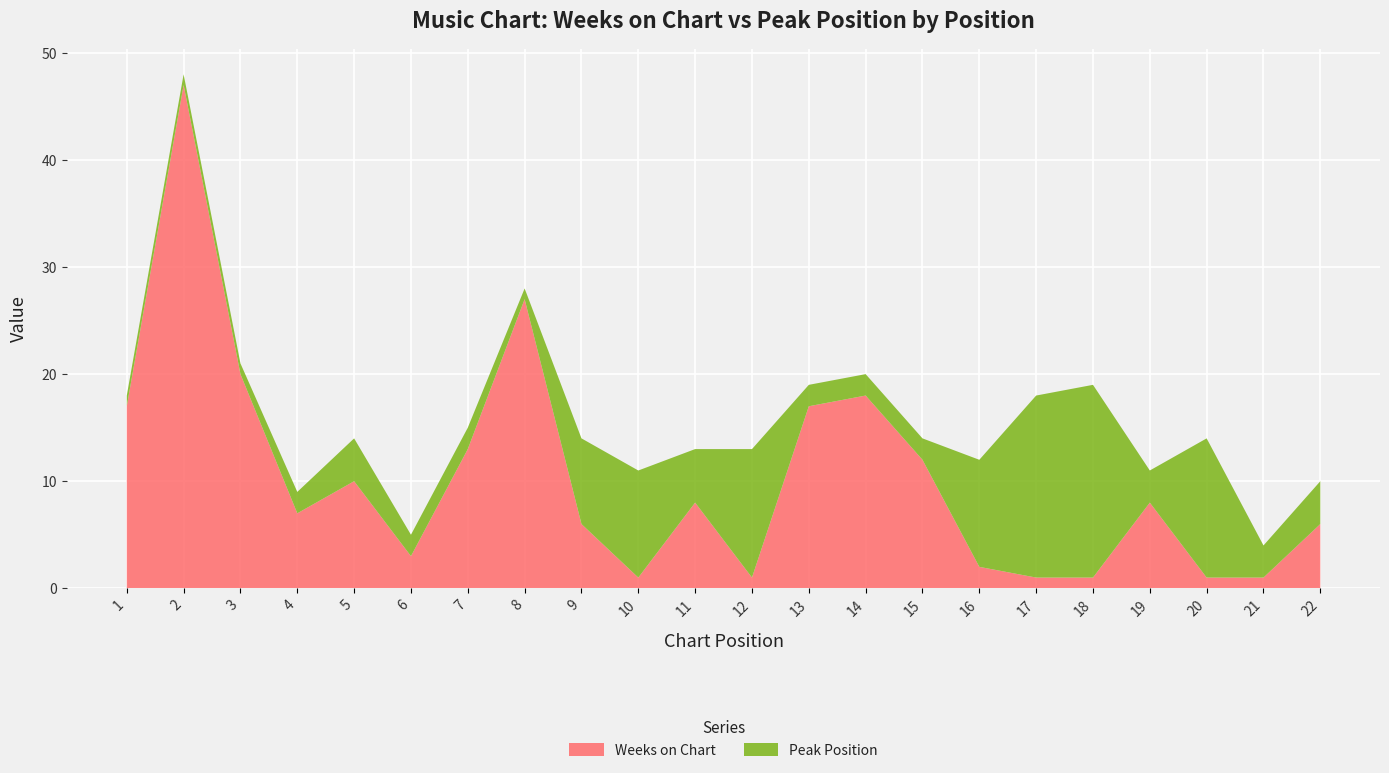

Reading left to right, extract all data points from this chart.

Weeks on Chart: 1=17	2=47	3=20	4=7	5=10	6=3	7=13	8=27	9=6	10=1	11=8	12=1	13=17	14=18	15=12	16=2	17=1	18=1	19=8	20=1	21=1	22=6
Peak Position: 1=1	2=1	3=1	4=2	5=4	6=2	7=2	8=1	9=8	10=10	11=5	12=12	13=2	14=2	15=2	16=10	17=17	18=18	19=3	20=13	21=3	22=4